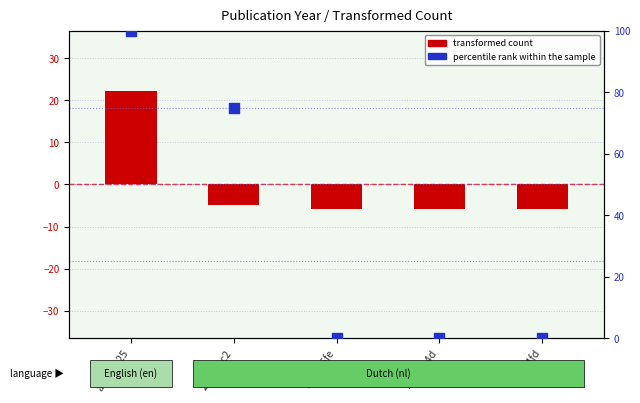

Which series has the widest spread of Y values?

percentile rank within the sample